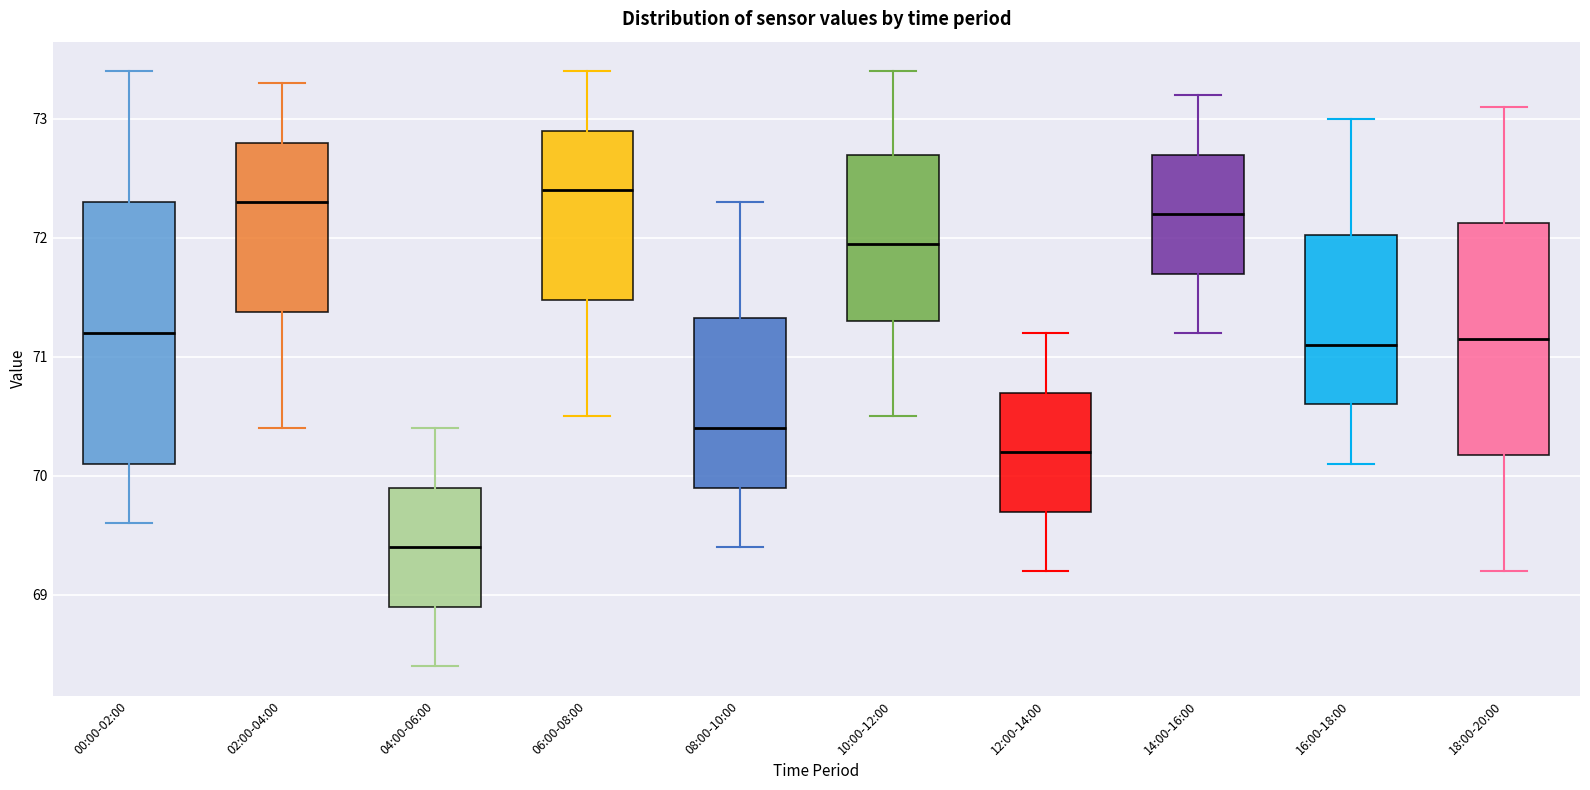

Where does the upper whisker of the box for 18:00-20:00 end on the y-axis? The values are not printed on the chart, so give them approximately, as read against the axis.

73.1